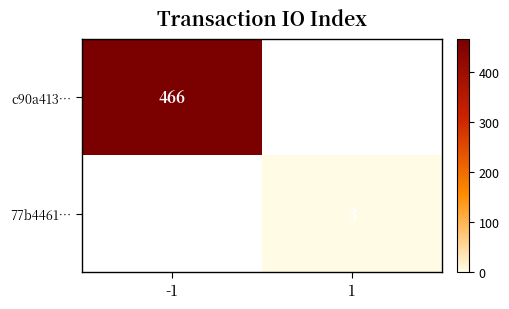

The value of 77b4461… at 1 is 4. True or false?

False